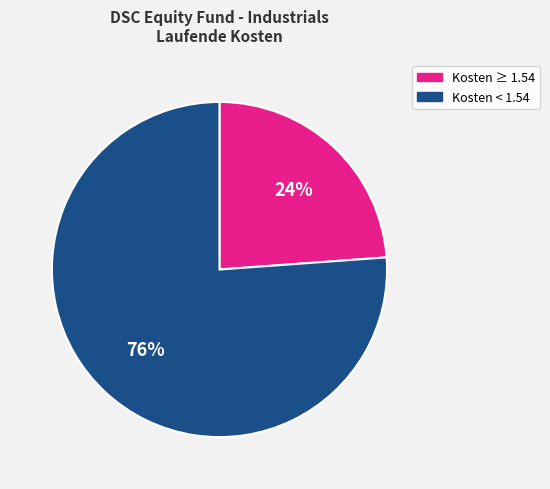

Is there a majority slice in this chart?

Yes